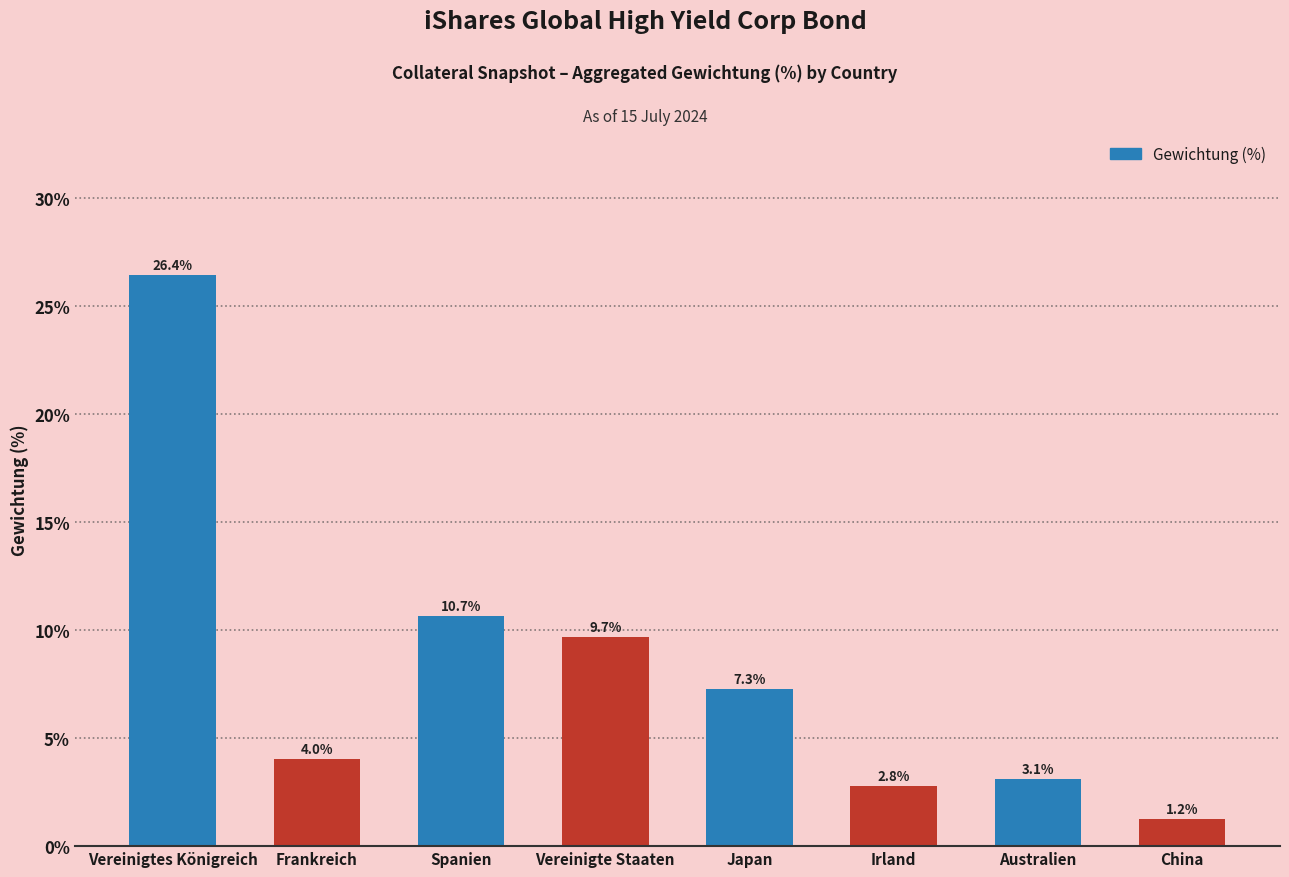

What is the average value?

8.2